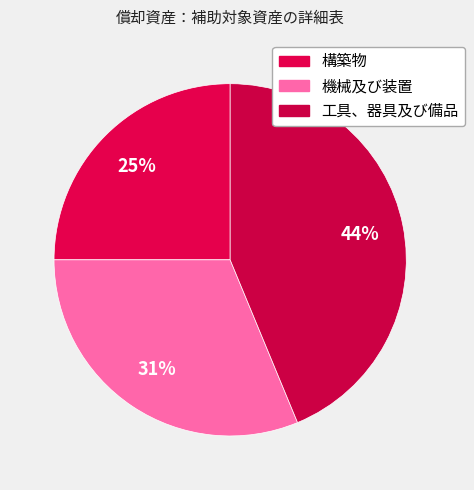

To the nearest percent, what is the difference between the 機械及び装置 and 構築物 slice percentages?

6%